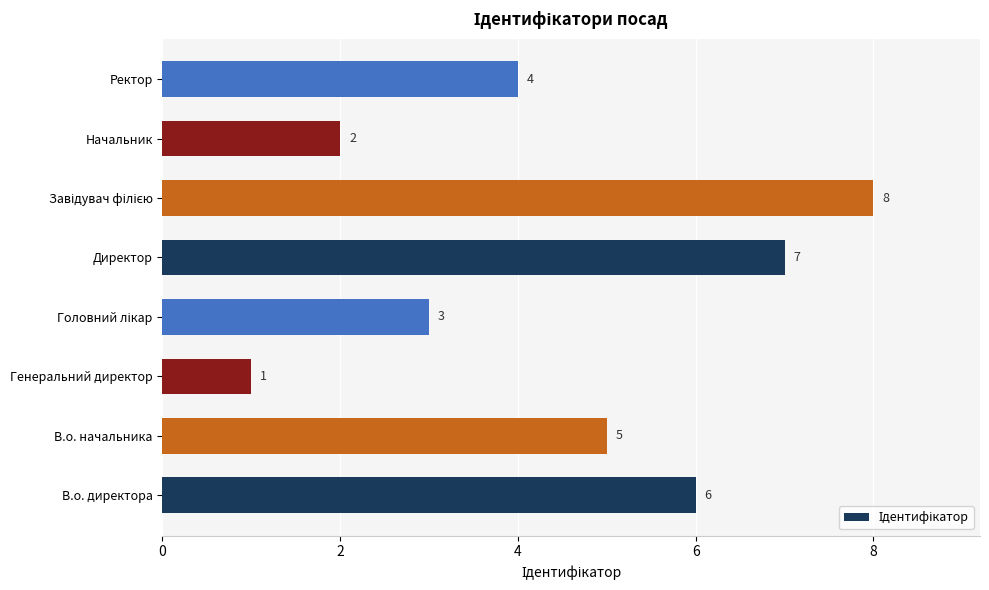

What is the difference between the maximum and minimum values?

7